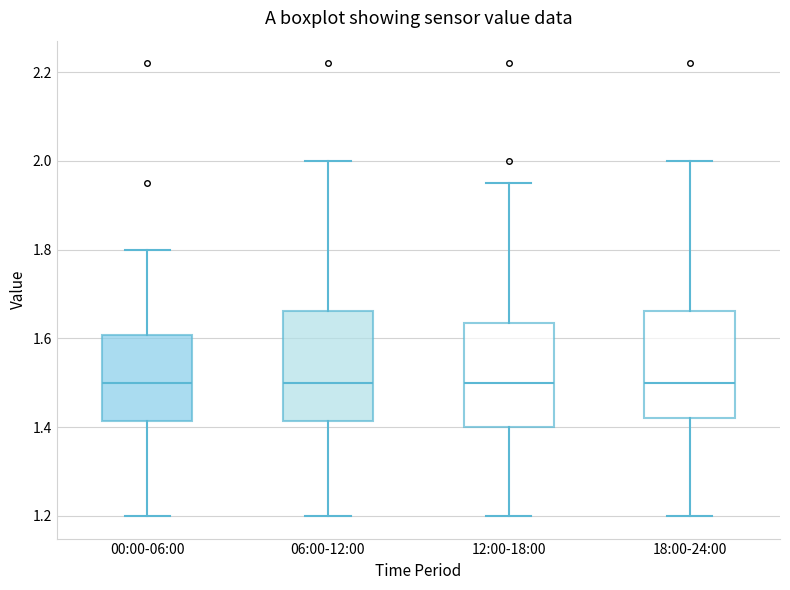

Reading left to right, read every box against the y-axis: the position of its median line, the range the box covers, and the ends of its whiskers. The values are not printed on the chart, so give them approximately, as read against the axis.

00:00-06:00: median 1.50, box 1.42 to 1.60, whiskers 1.20 to 1.80
06:00-12:00: median 1.50, box 1.42 to 1.66, whiskers 1.20 to 2.00
12:00-18:00: median 1.50, box 1.40 to 1.64, whiskers 1.20 to 1.96
18:00-24:00: median 1.50, box 1.42 to 1.66, whiskers 1.20 to 2.00